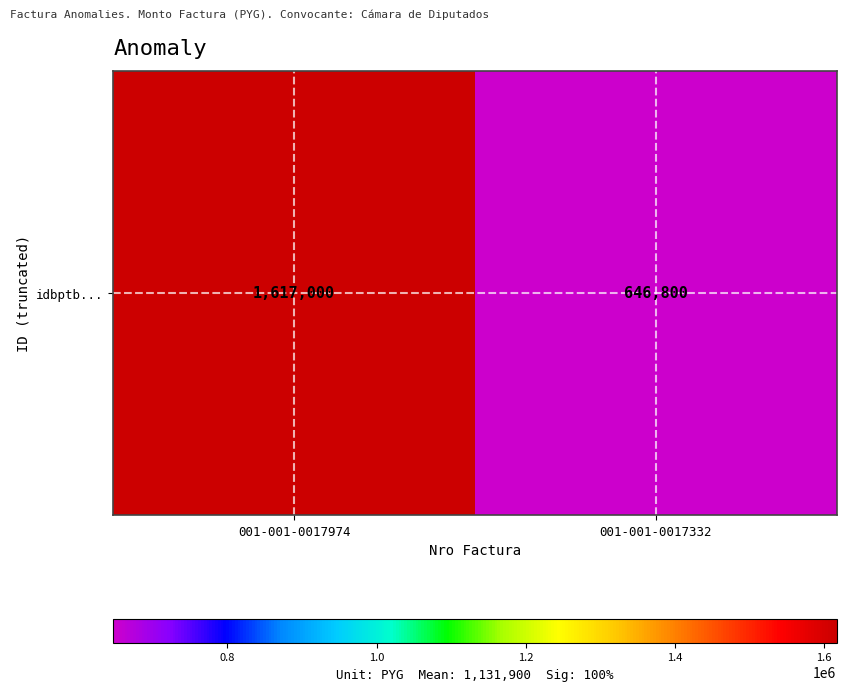

The value at 001-001-0017332 is 1032677. True or false?

False